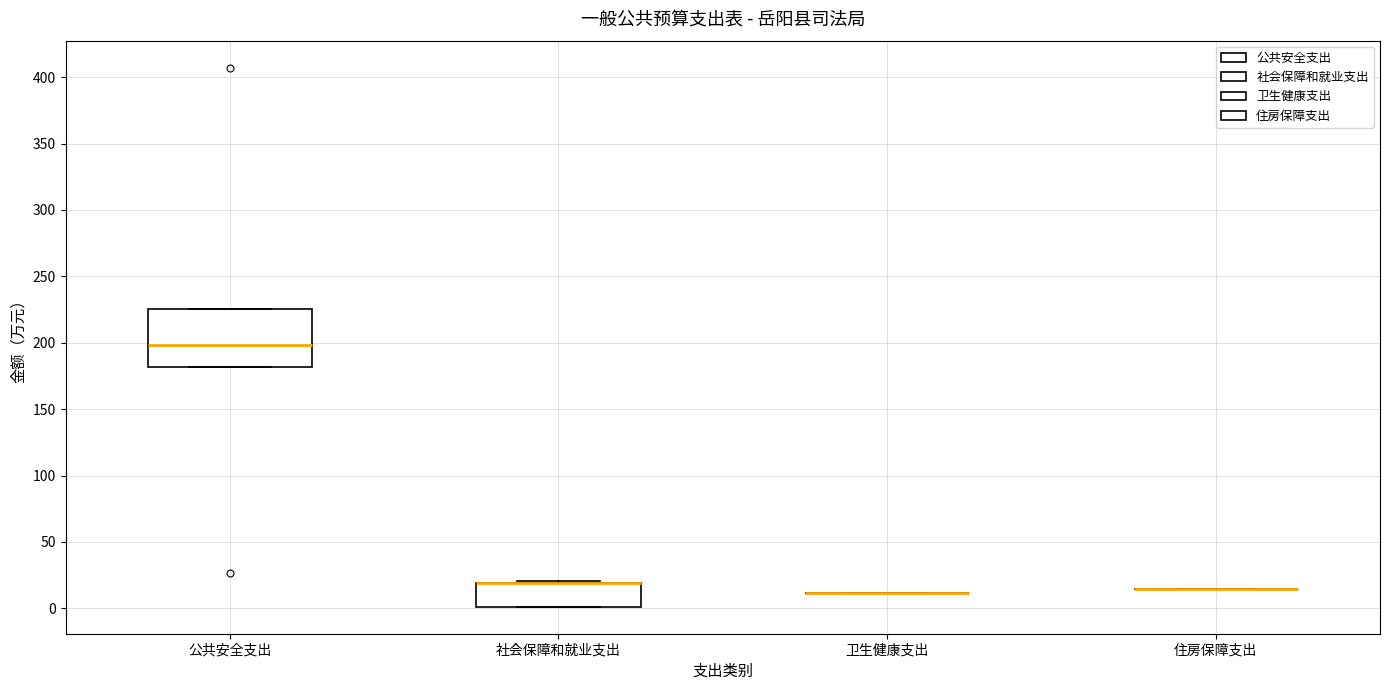

Reading left to right, transcribe this box plot: for each box, give where its median line is, the range the box spans, and where its two whiskers end, as read against the y-axis. The values are not printed on the chart, so give them approximately, as read against the axis.

公共安全支出: median 200, box 180 to 225, whiskers 180 to 225
社会保障和就业支出: median 20 (drawn on the box's upper edge), box 0 to 20, whiskers 0 to 20
卫生健康支出: box collapsed to a line at 10, whiskers 10 to 10
住房保障支出: box collapsed to a line at 15, whiskers 15 to 15